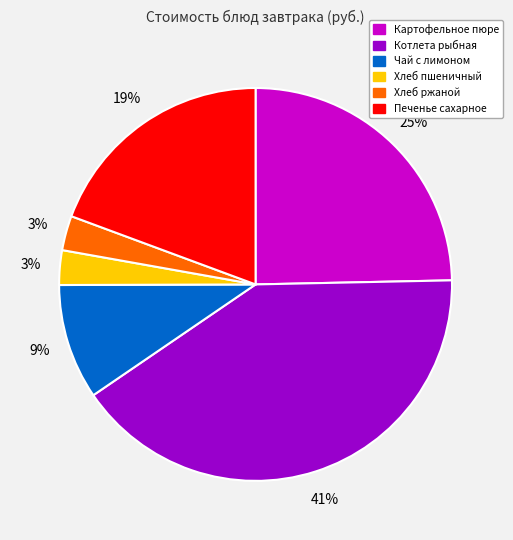

Is the sum of Котлета рыбная and Хлеб пшеничный greater than half?

No